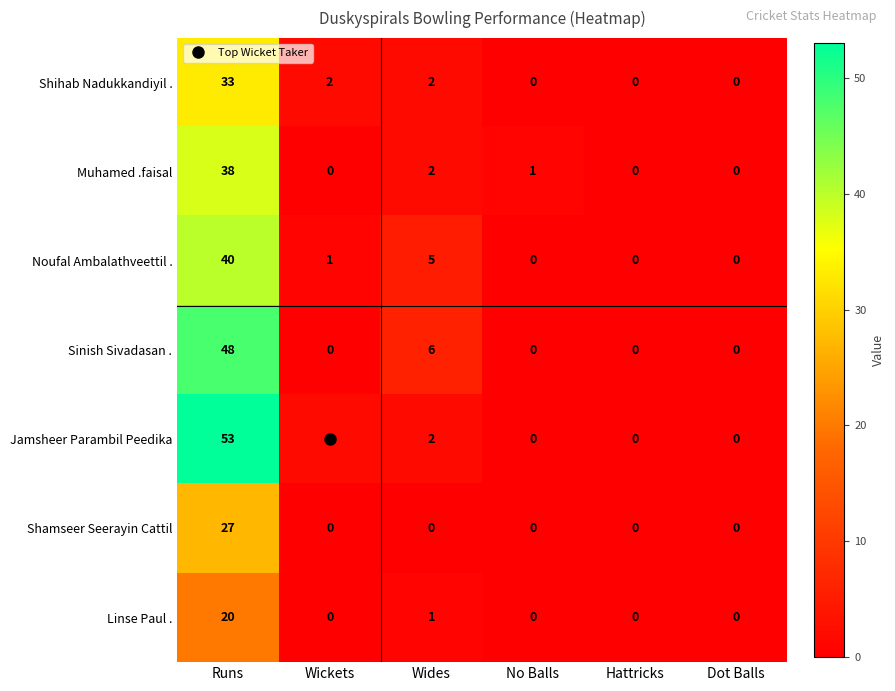

Which series has the largest range (max minus min)?

Jamsheer Parambil Peedika